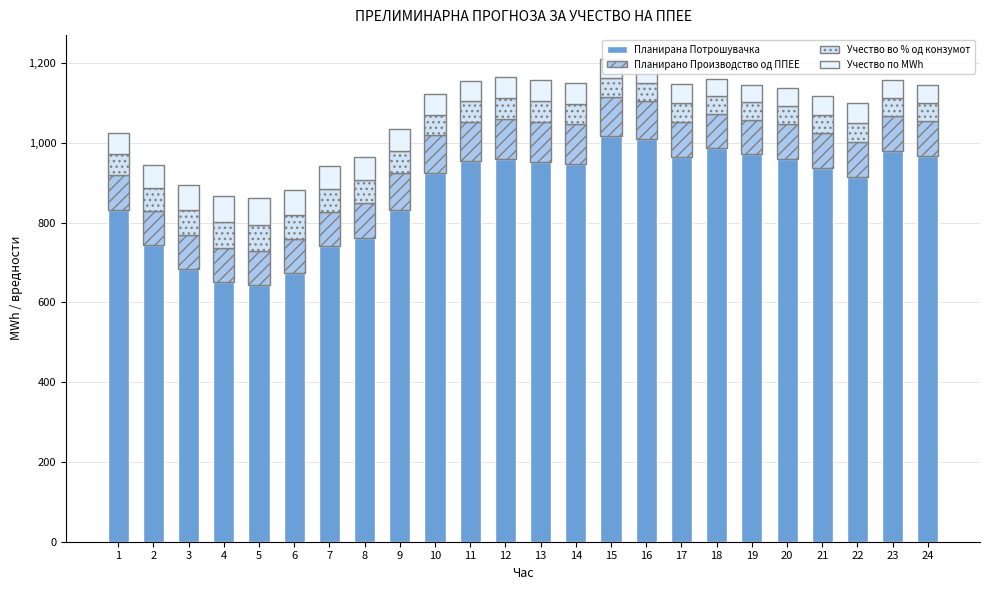

At how many categories does at least one series exceed 862?

15